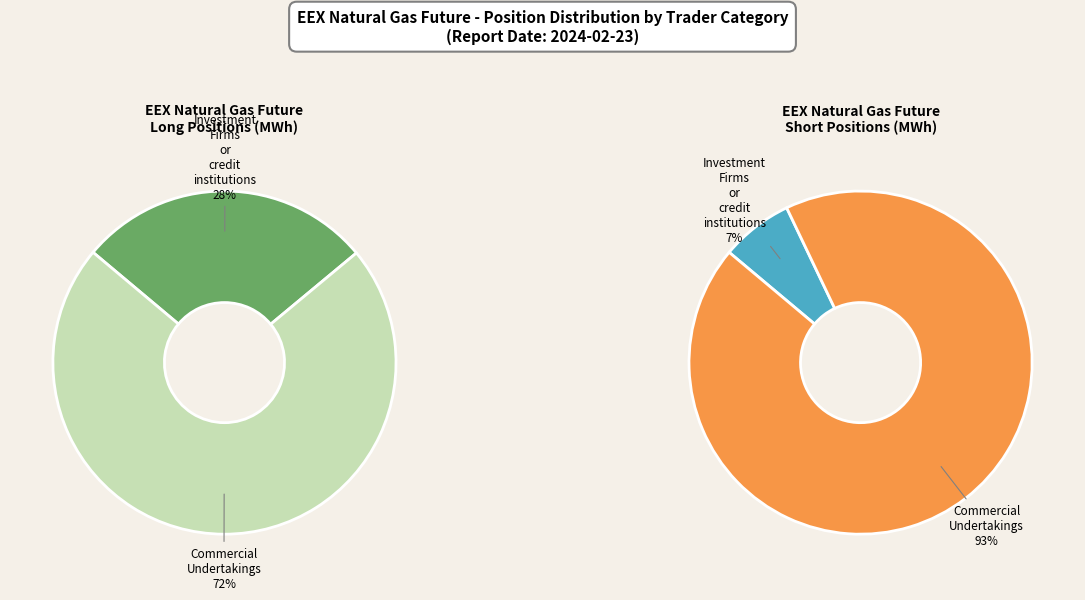

The Other Financial Institutions slice represents 0% of the pie. True or false?

True